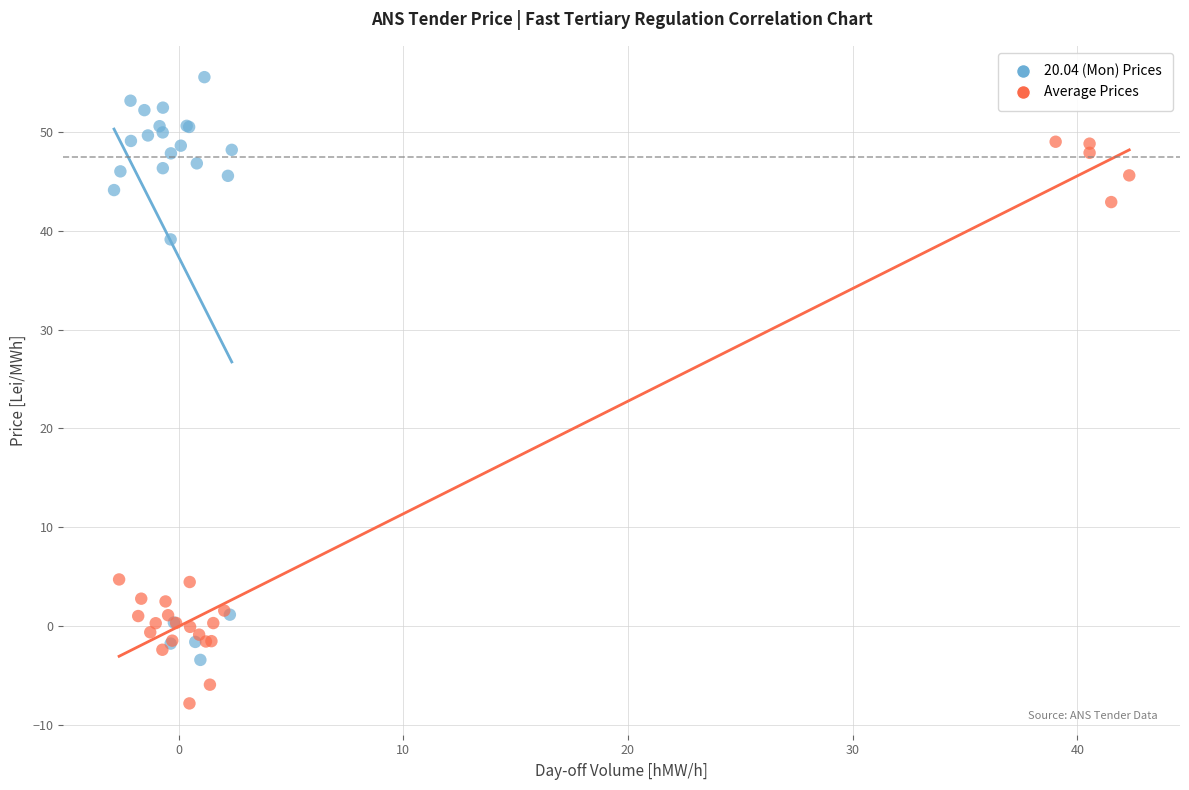

Which series contains the lowest Y value?

Average Prices